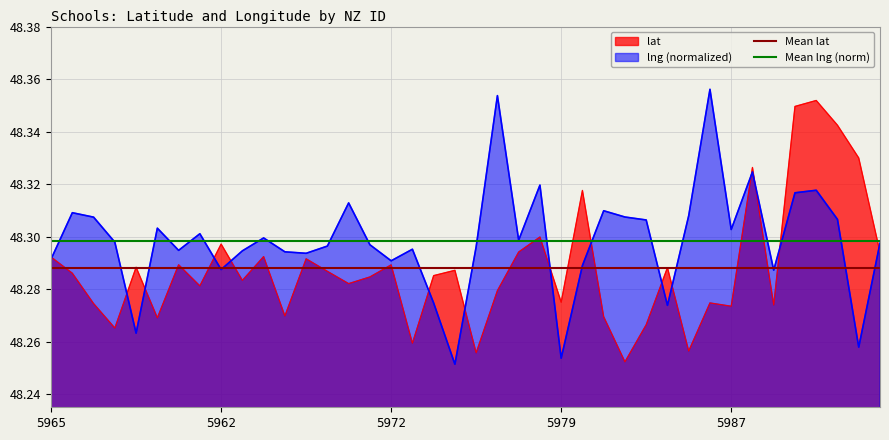

Does the chart display data point markers on the line(s)?

No